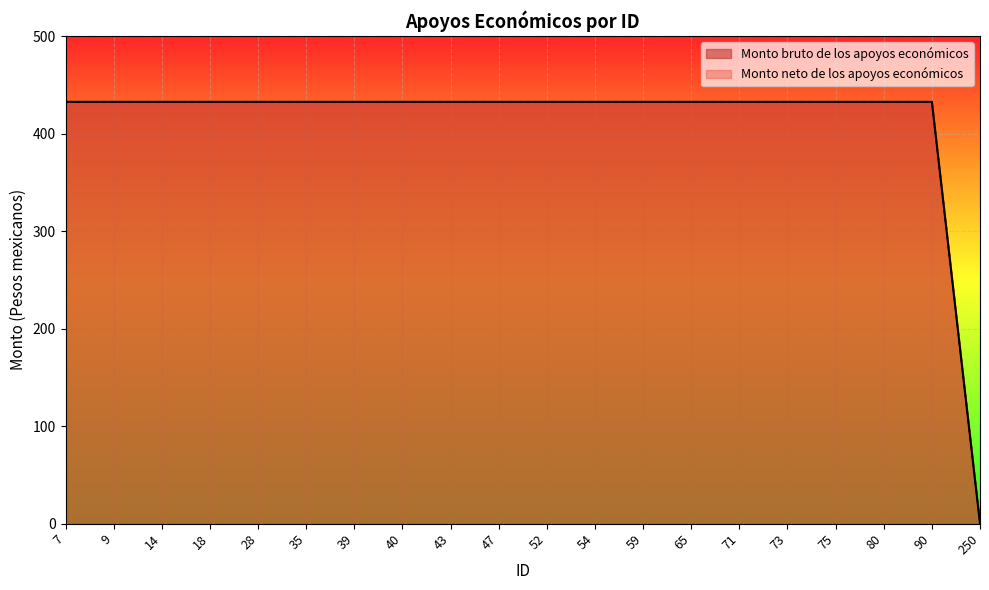

Reading right to left, what are all the values shown in this chart?

Monto bruto de los apoyos económicos: 0.0	432.5	432.5	432.5	432.5	432.5	432.5	432.5	432.5	432.5	432.5	432.5	432.5	432.5	432.5	432.5	432.5	432.5	432.5	432.5
Monto neto de los apoyos económicos: 0.0	432.5	432.5	432.5	432.5	432.5	432.5	432.5	432.5	432.5	432.5	432.5	432.5	432.5	432.5	432.5	432.5	432.5	432.5	432.5